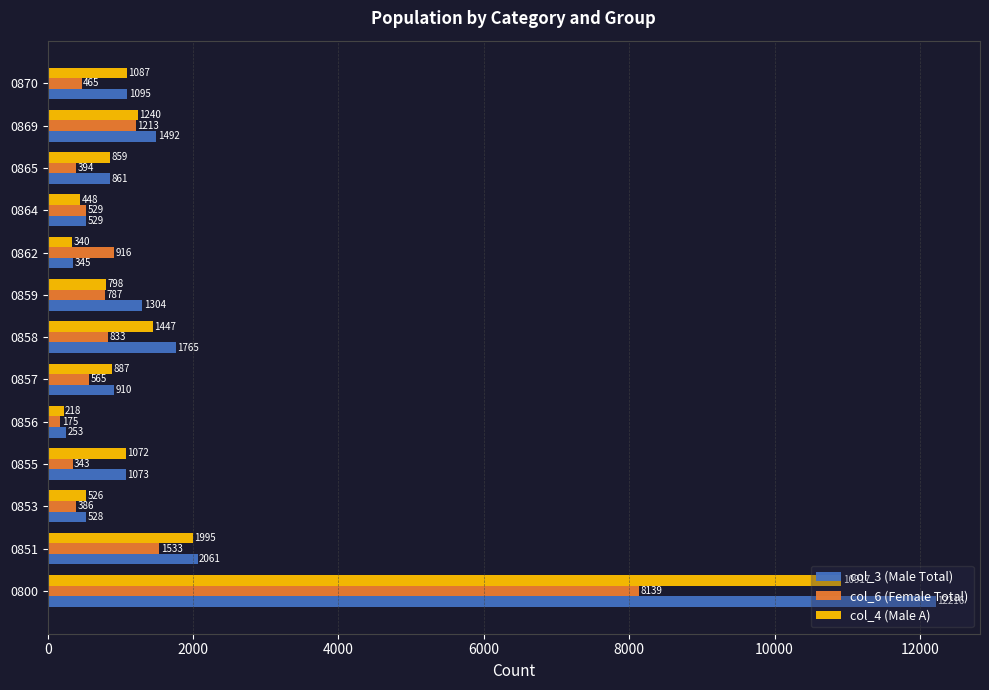

What is the spread (max minus min) of values at 0858?

932